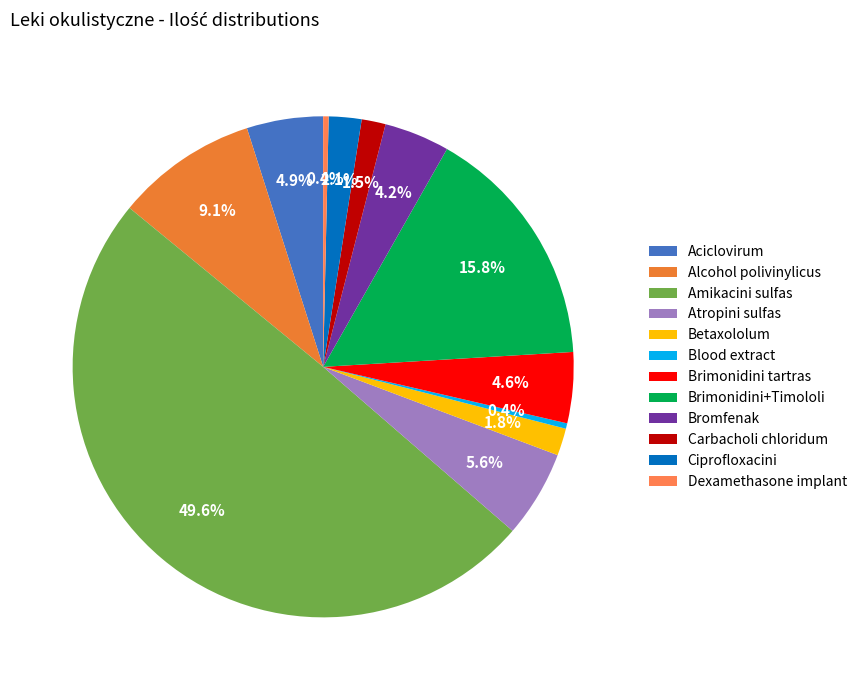

True or false: Brimonidini+Timololi accounts for 4% of the total.

False